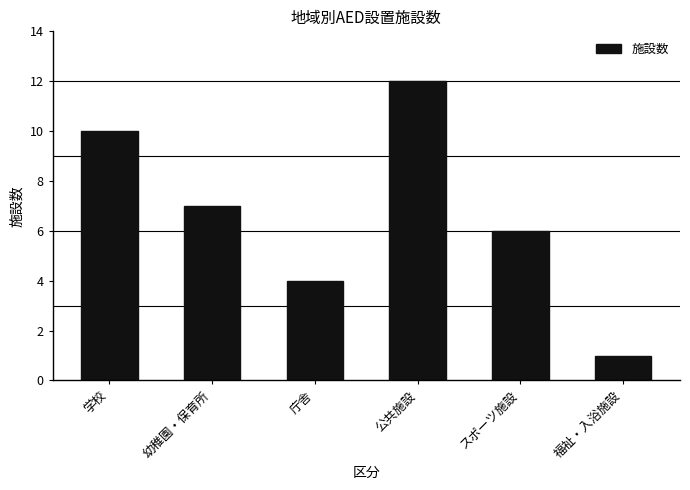

What is the average value?

7